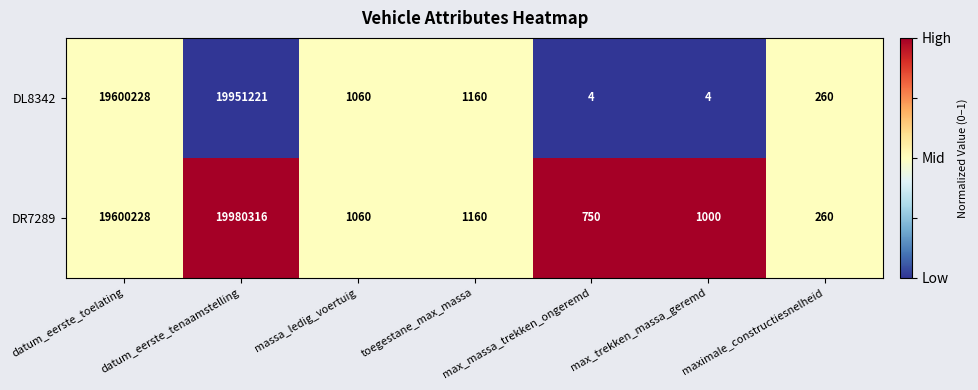

How many categories are shown in the chart?

7